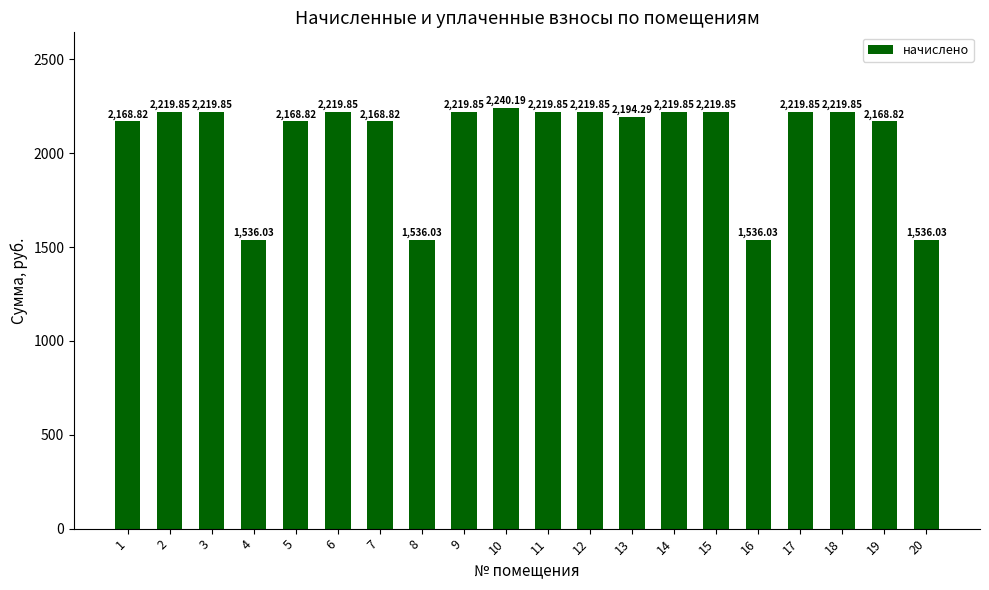

What is the difference between the maximum and minimum values?

704.2